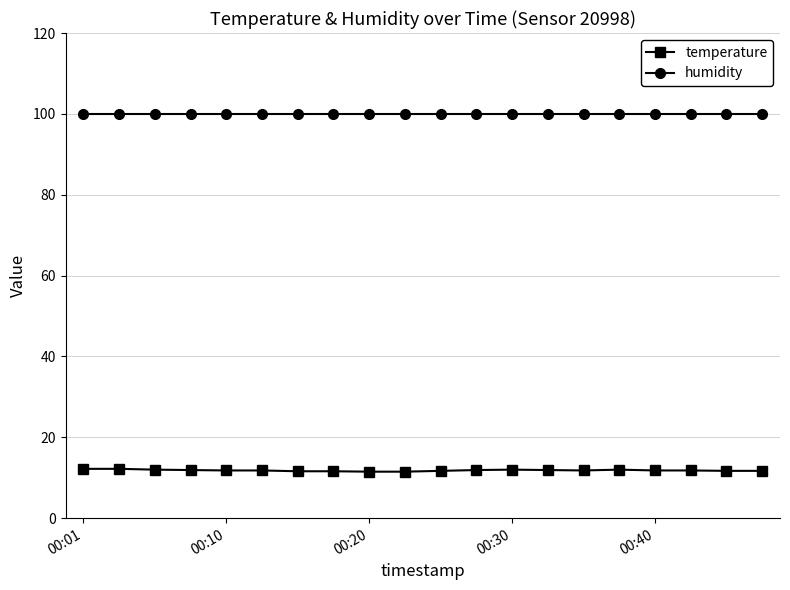

Which series has the largest total across all categories?

humidity